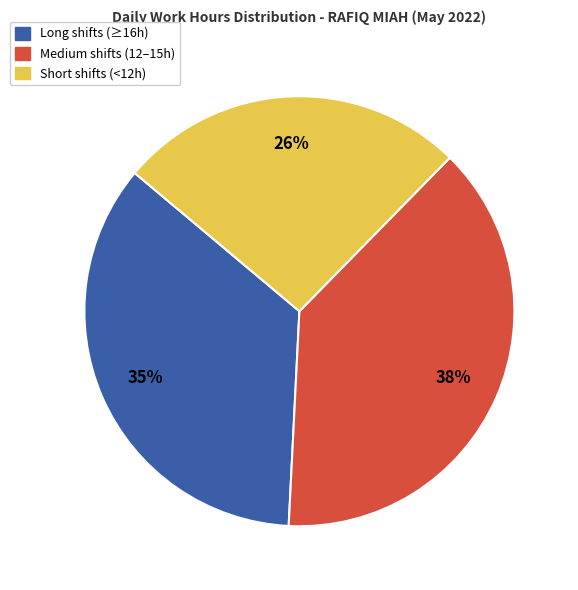

How many segments does this pie chart have?

3